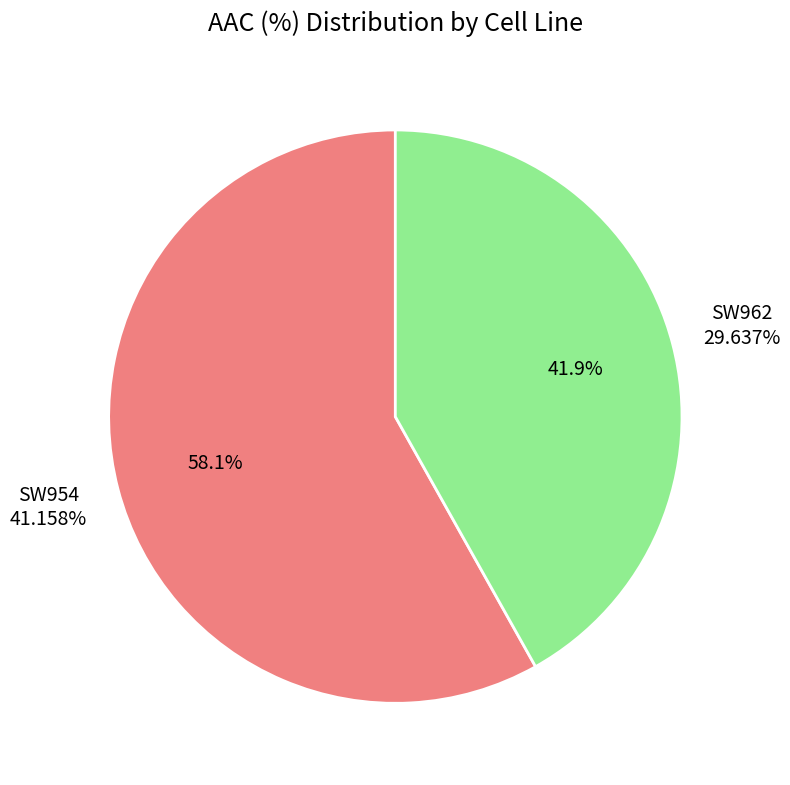

Which slice is the smallest?

SW962